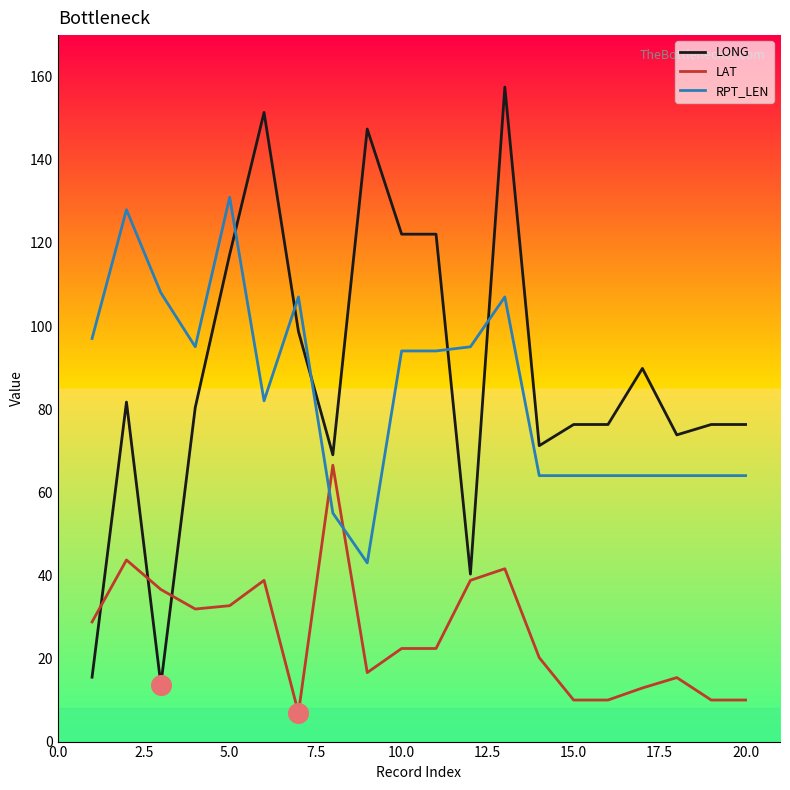

Which series has the largest range (max minus min)?

LONG